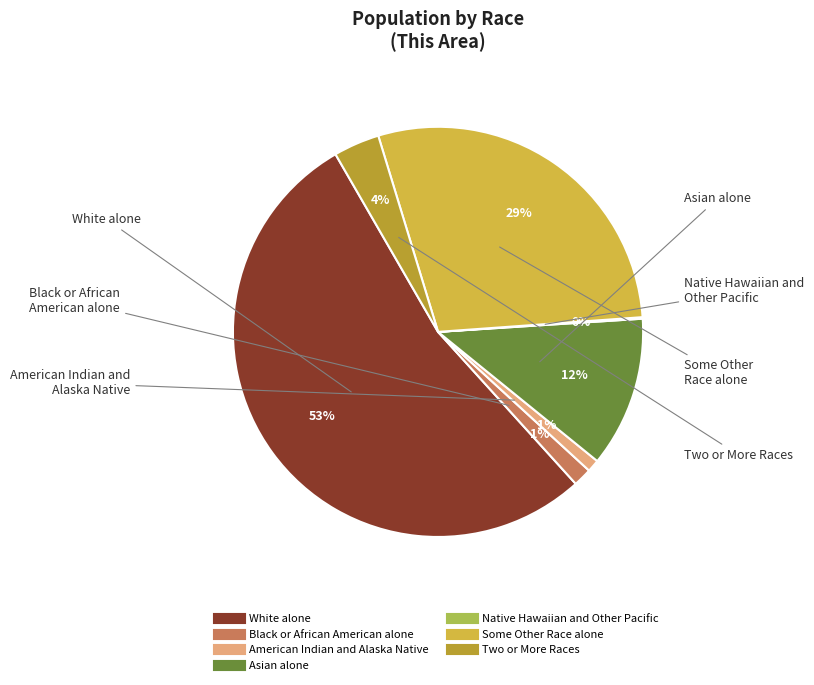

Does White alone account for over 50% of the chart?

Yes